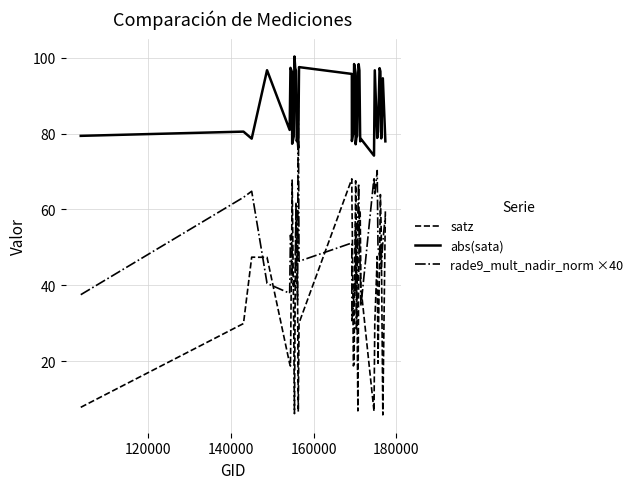

True or false: rade9_mult_nadir_norm ×40 and satz cross at least once.

True